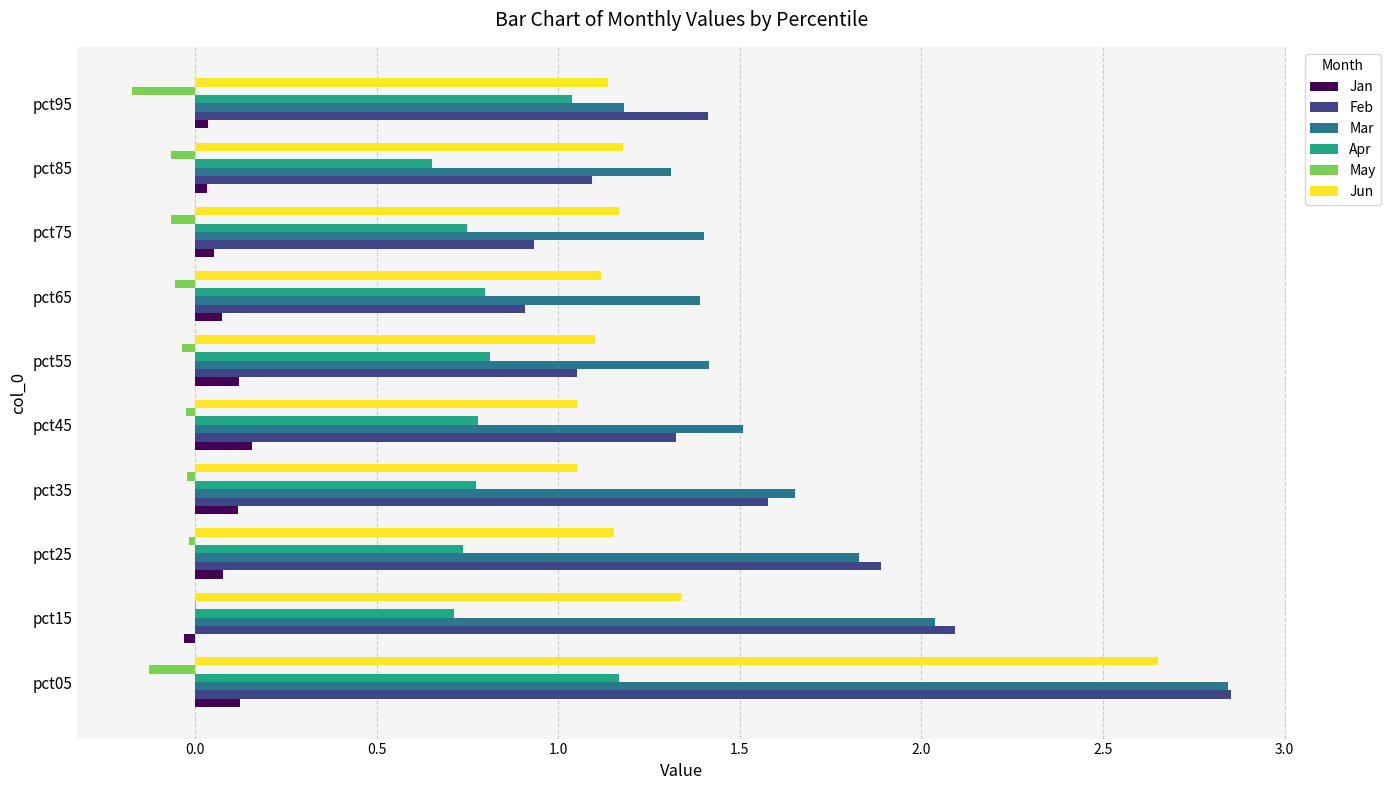

Is it true that Jun equals 1.2 at pct25?

True